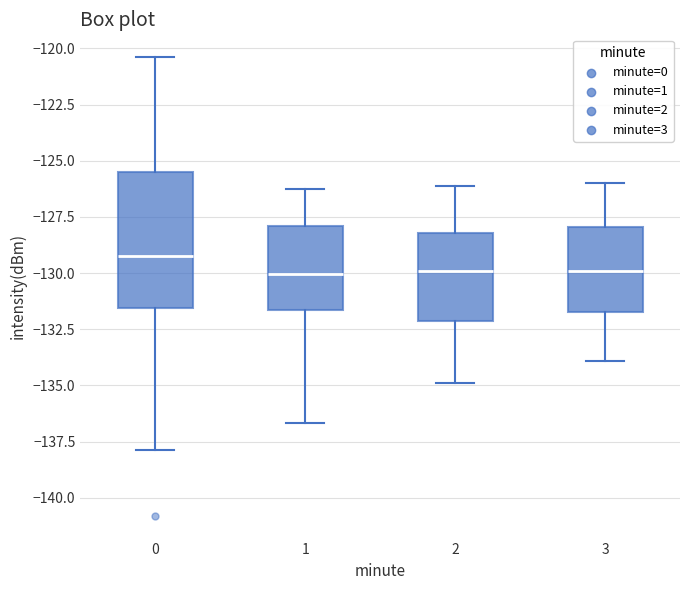

Where is the upper edge of the box at x = 2 on the y-axis? The values are not printed on the chart, so give them approximately, as read against the axis.

-128.0